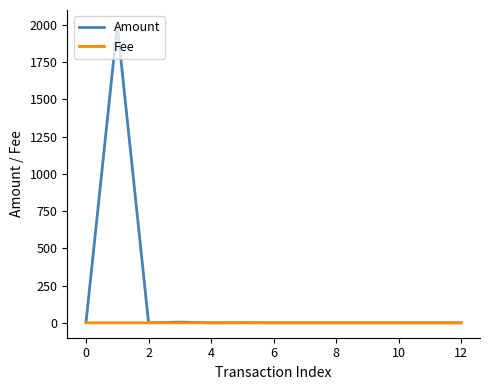

Which series has the widest spread of values?

Amount